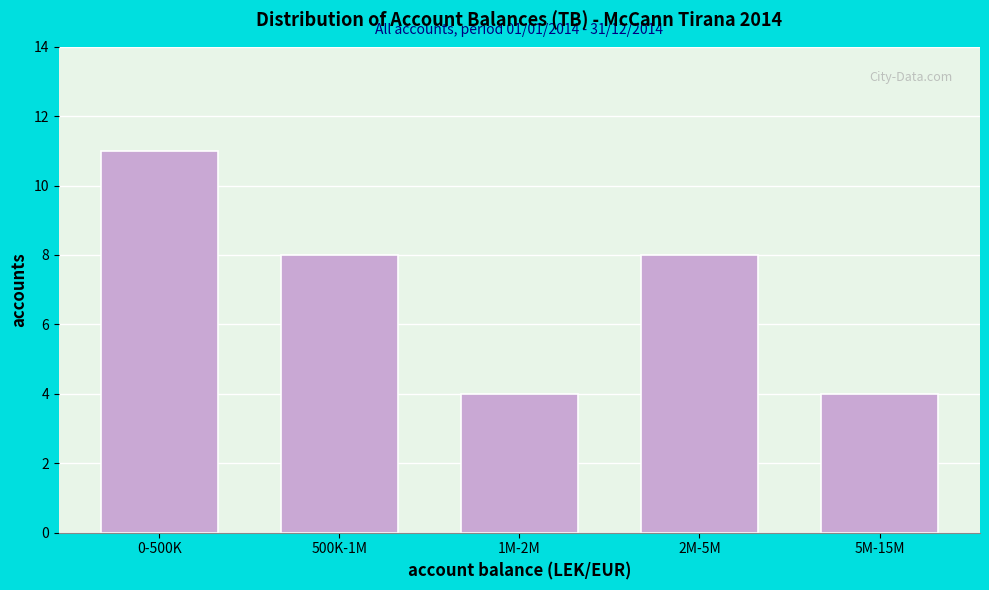

Reading left to right, what are all the values shown in this chart?

11	8	4	8	4